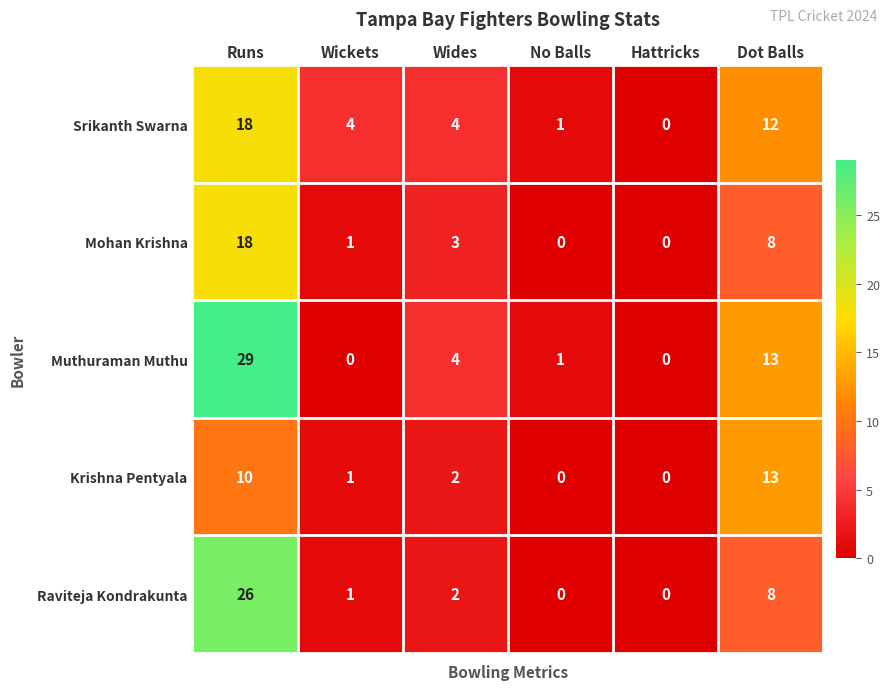

Where is Muthuraman Muthu nearest to the value 14?

Dot Balls